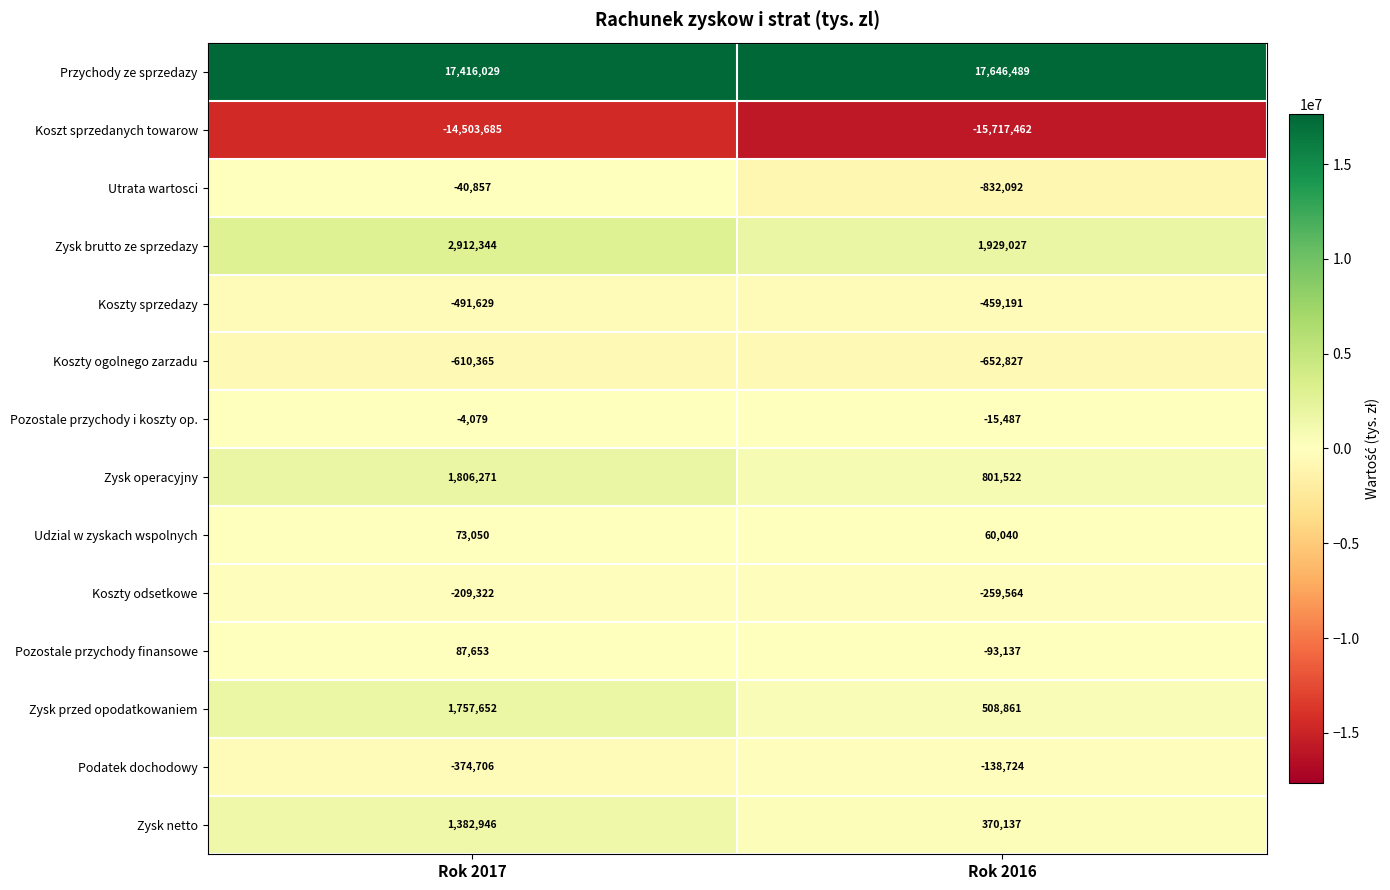

Read the Udzial w zyskach wspolnych value at Rok 2017.

73050